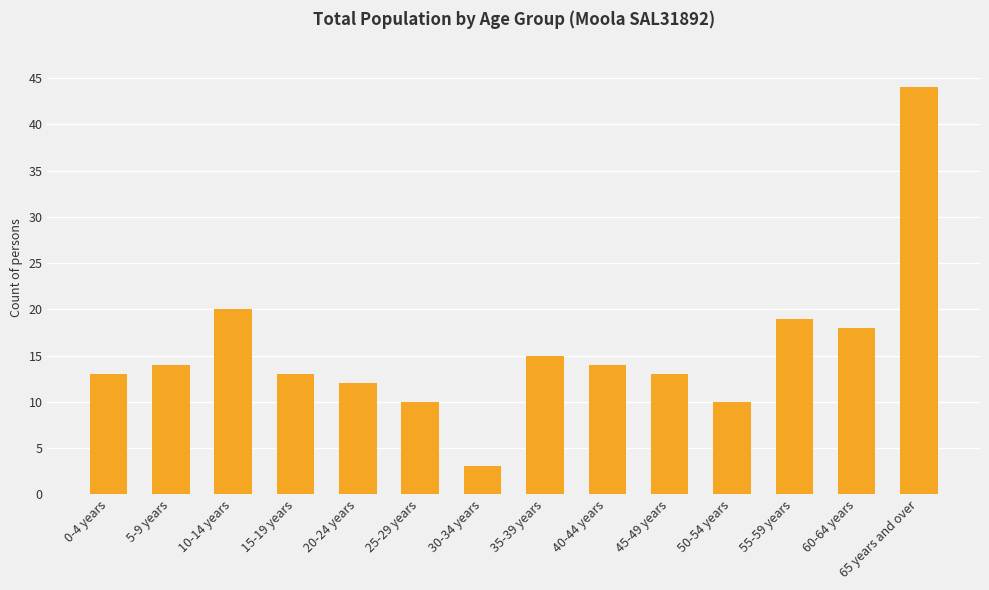

What is the label of the 5th bar from the right?

45-49 years